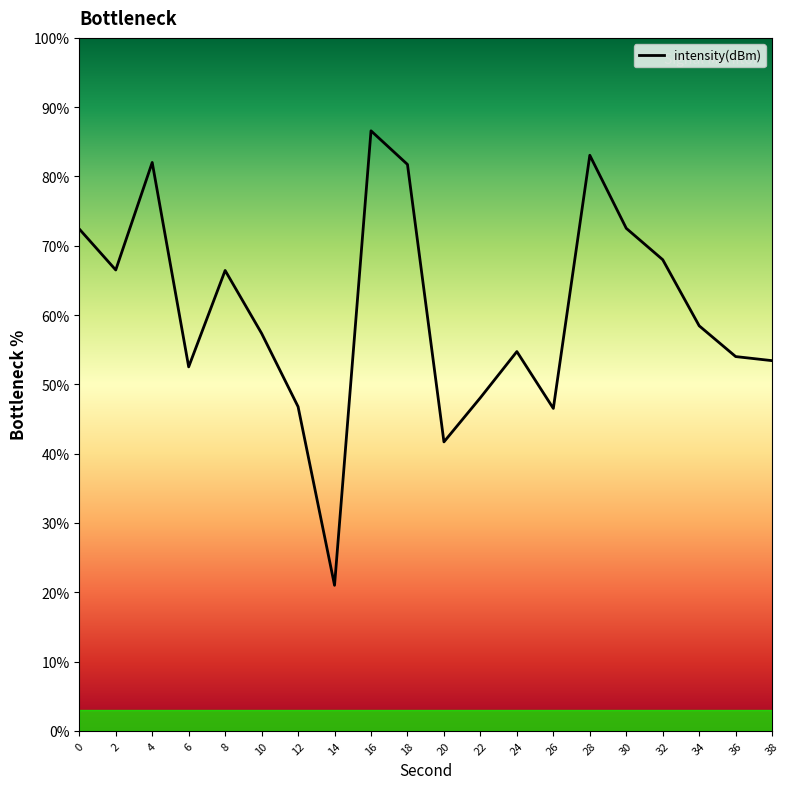

What is the approximate value at 34?

58.4